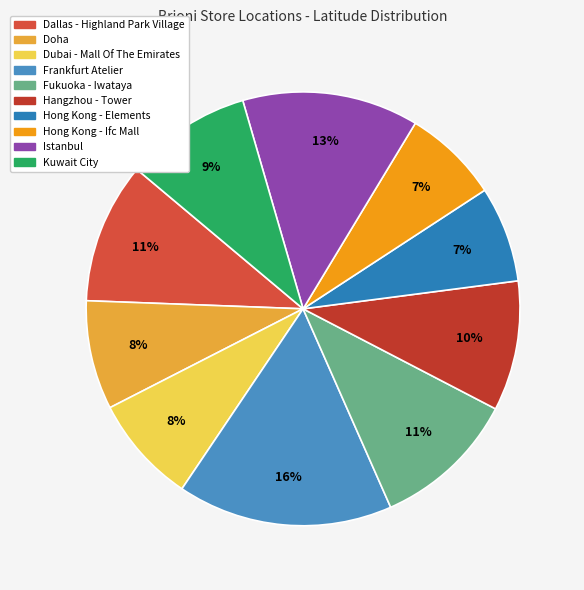

Is it true that Hong Kong - Elements is 7% of the pie?

True